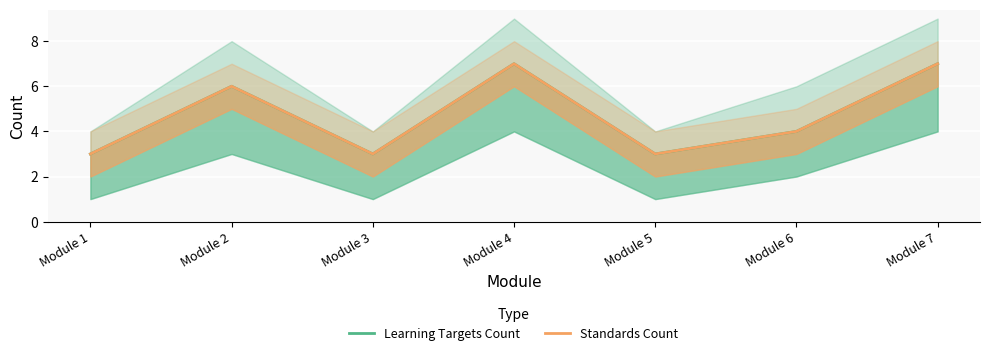

What is the sum of all Learning Targets Count values?

33